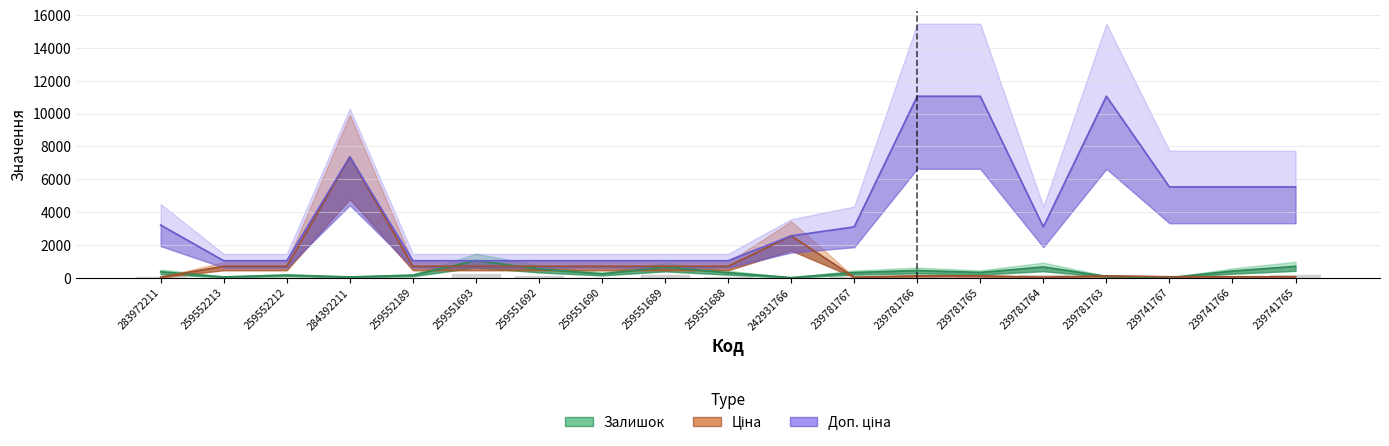

Reading left to right, list all the values displayed in this chart.

Залишок: 283972211=360.0	259552213=46.0	259552212=157.0	284392211=45.0	259552189=151.0	259551693=1043.0	259551692=532.0	259551690=231.0	259551689=641.0	259551688=305.0	242931766=3.0	239781767=312.0	239781766=437.0	239781765=318.0	239781764=653.0	239781763=78.0	239741767=2.0	239741766=404.0	239741765=691.0
Ціна: 283972211=32.0	259552213=698.3	259552212=698.3	284392211=7360.2	259552189=698.3	259551693=698.3	259551692=698.3	259551690=698.3	259551689=698.3	259551688=698.3	242931766=2545.8	239781767=30.9	239781766=110.5	239781765=110.5	239781764=30.9	239781763=110.5	239741767=55.3	239741766=55.3	239741765=55.3
Доп. ціна: 283972211=3205.0	259552213=1031.4	259552212=1031.4	284392211=7360.2	259552189=1031.4	259551693=1031.4	259551692=1031.4	259551690=1031.4	259551689=1031.4	259551688=1031.4	242931766=2546.0	239781767=3095.0	239781766=11055.0	239781765=11055.0	239781764=3095.0	239781763=11055.0	239741767=5528.0	239741766=5528.0	239741765=5528.0